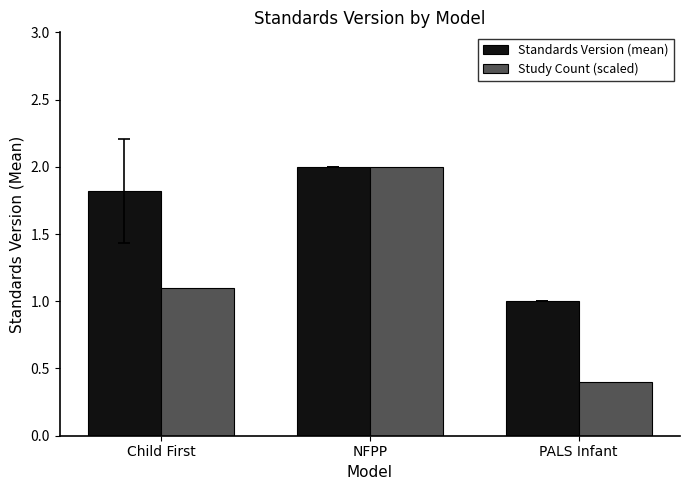

How many series are shown in this chart?

2